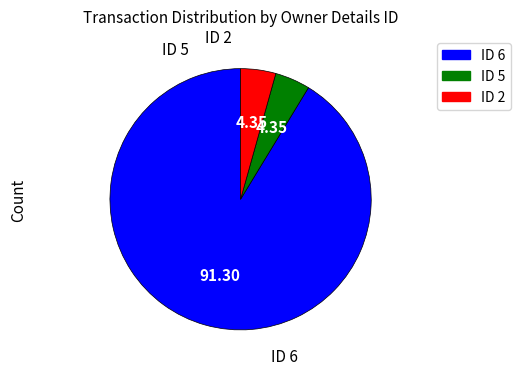

Is there any slice that represents more than half of the pie?

Yes